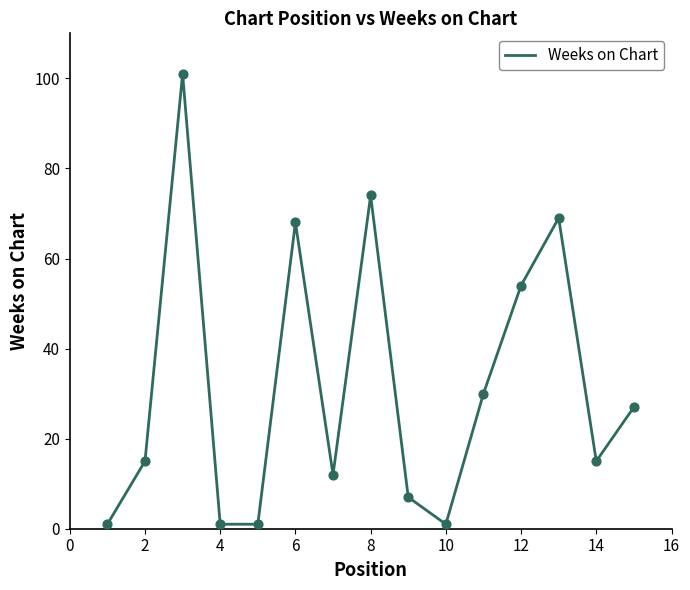

What is the greatest value displayed?

101